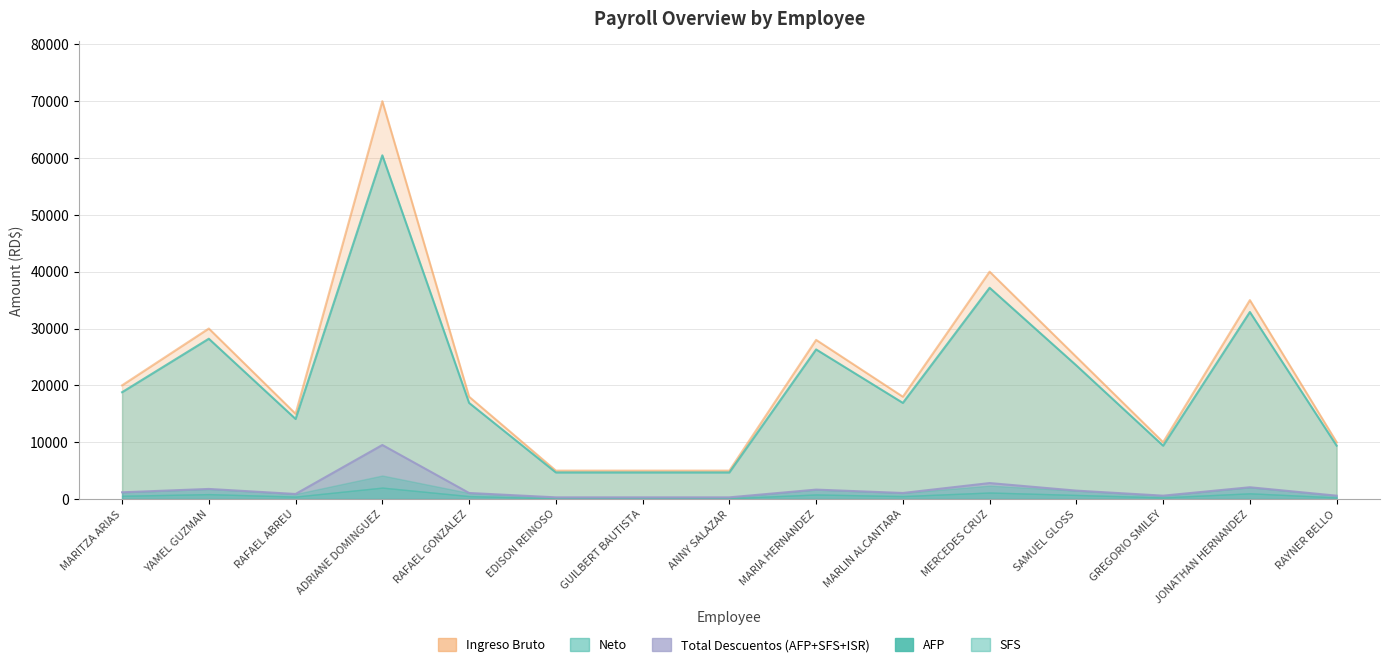

How many interior local peaks does the ISR series have?

2